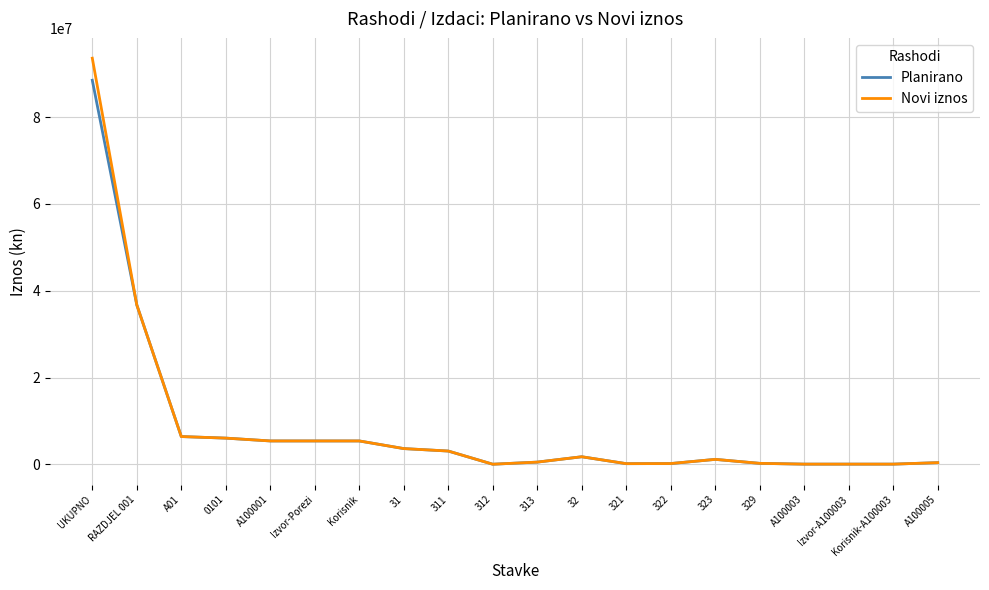

Rank the series by their maximum value, from highest to lowest.

Novi iznos, Planirano